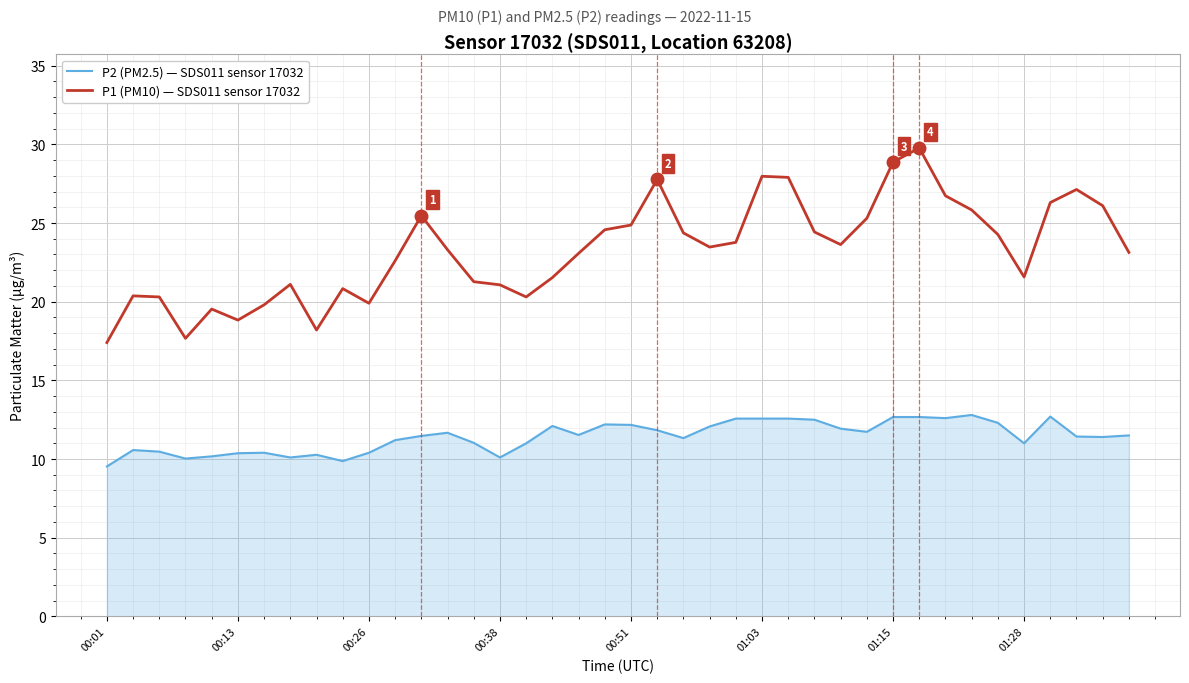

Which series has the largest total across all categories?

P1 (PM10) — SDS011 sensor 17032